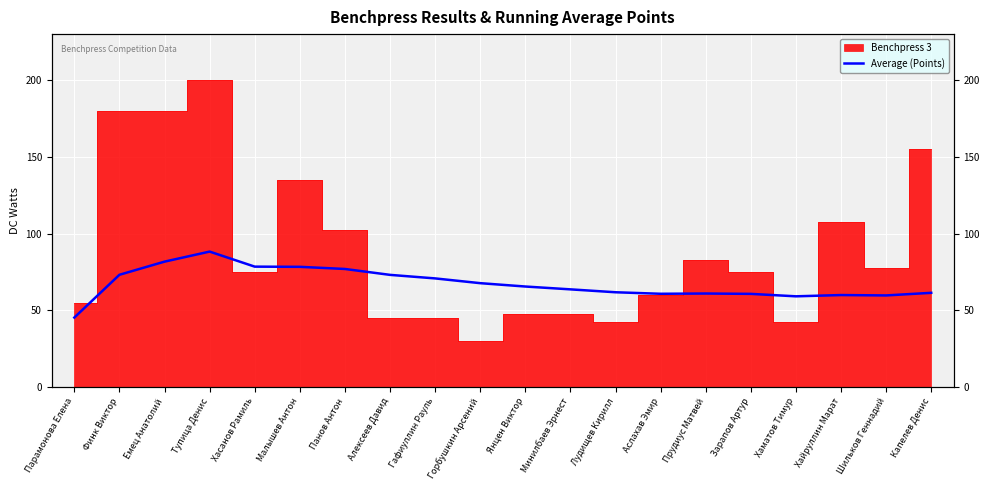

What is the label of the 11th point from the left?

Янцен Виктор